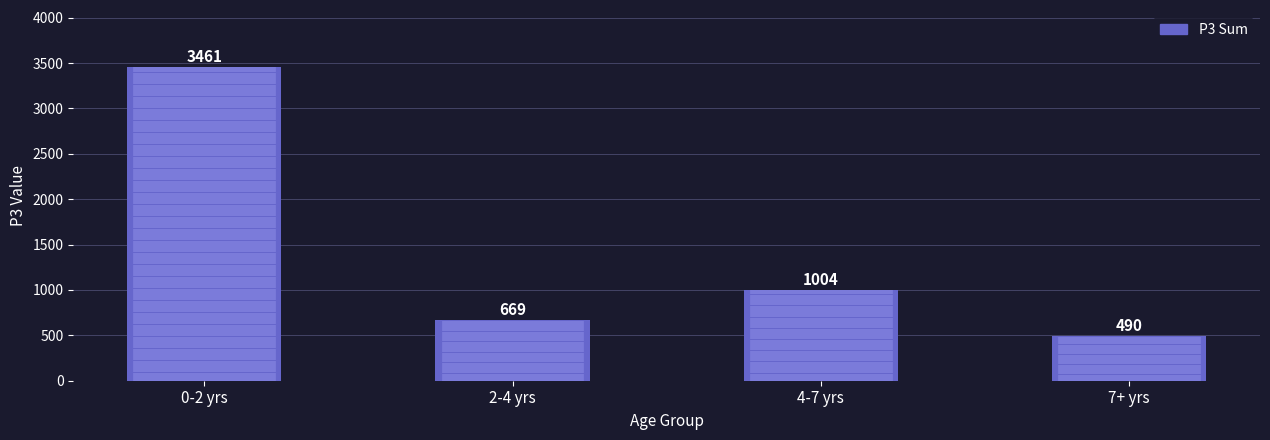

What is the difference between the maximum and minimum values?

2971